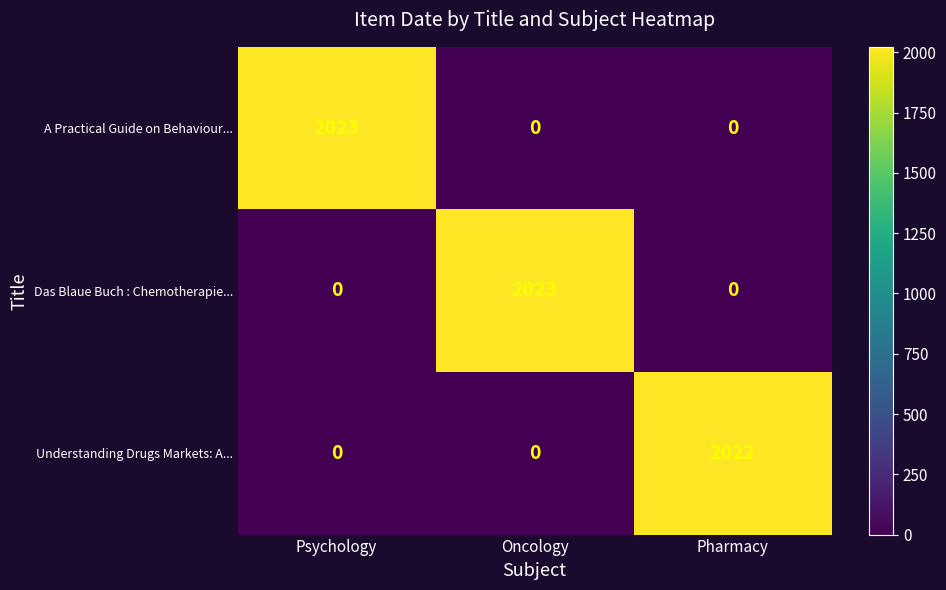

Count the A Practical Guide on Behaviour... values in the range 0 to 2023.

3